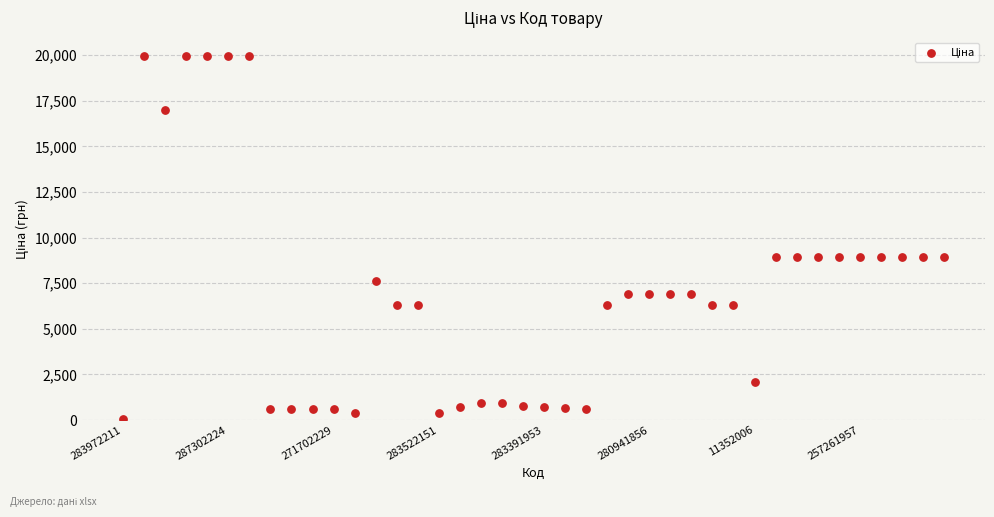

What is the range of Y values (max minus min)?

19932.1